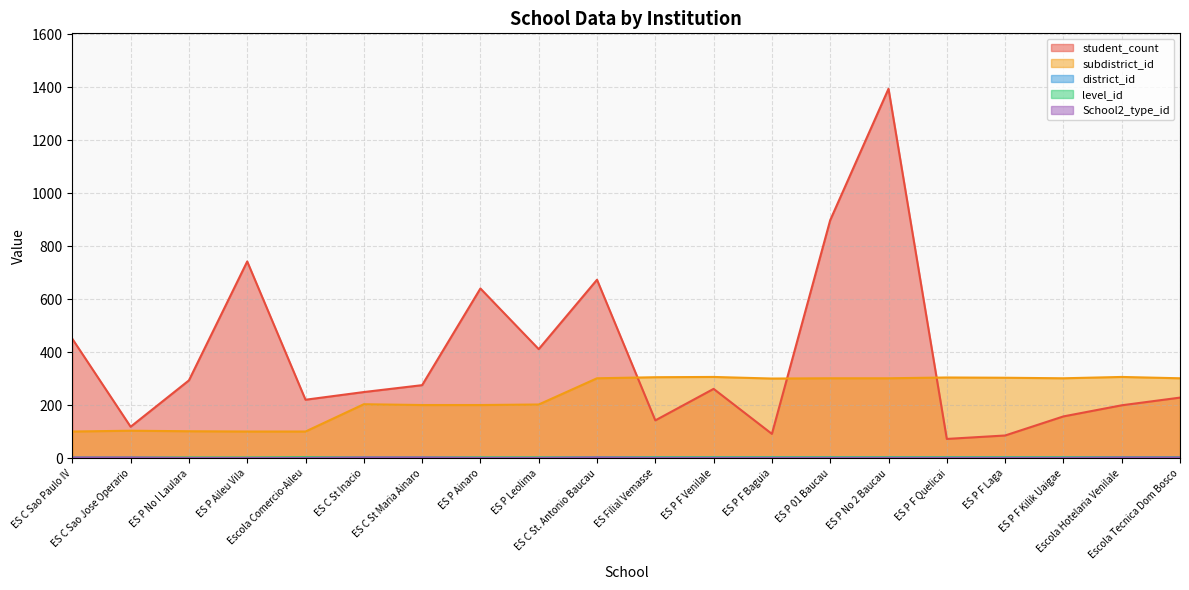

What value does the School2_type_id series have at Escola Hotelaria Venilale?

3